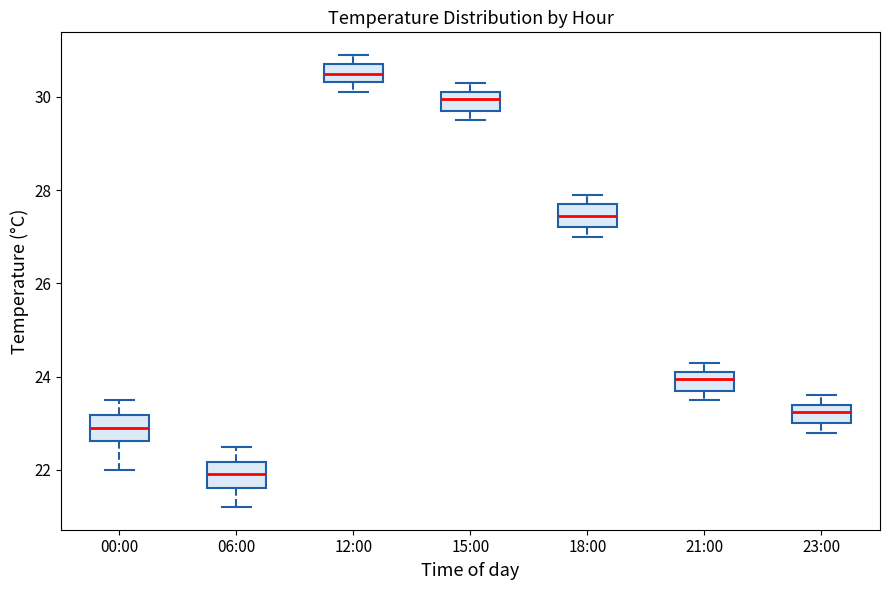

Reading left to right, transcribe this box plot: for each box, give where its median line is, the range the box spans, and where its two whiskers end, as read against the y-axis. The values are not printed on the chart, so give them approximately, as read against the axis.

00:00: median 23.0, box 22.6 to 23.2, whiskers 22.0 to 23.6
06:00: median 22.0, box 21.6 to 22.2, whiskers 21.2 to 22.6
12:00: median 30.6, box 30.4 to 30.8, whiskers 30.2 to 31.0
15:00: median 30.0, box 29.8 to 30.2, whiskers 29.6 to 30.4
18:00: median 27.4, box 27.2 to 27.8, whiskers 27.0 to 28.0
21:00: median 24.0, box 23.8 to 24.2, whiskers 23.6 to 24.4
23:00: median 23.2, box 23.0 to 23.4, whiskers 22.8 to 23.6